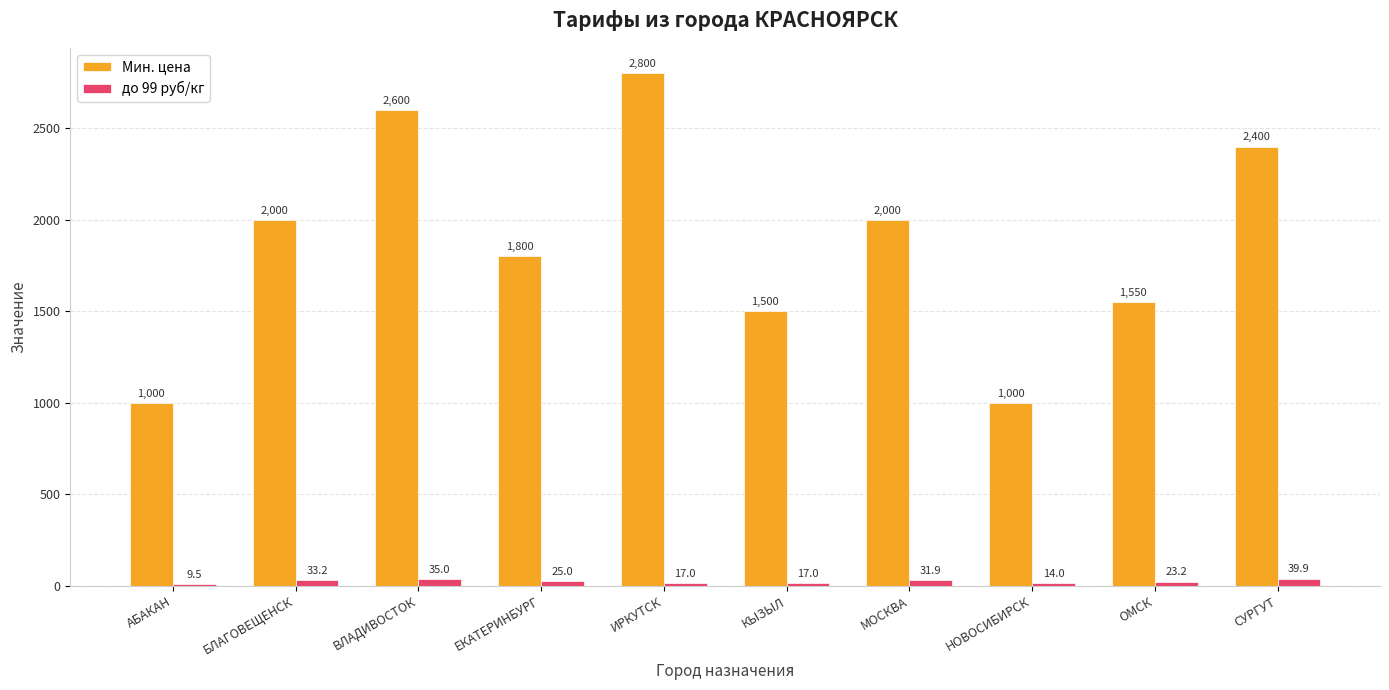

What is the greatest value displayed?

2800.0